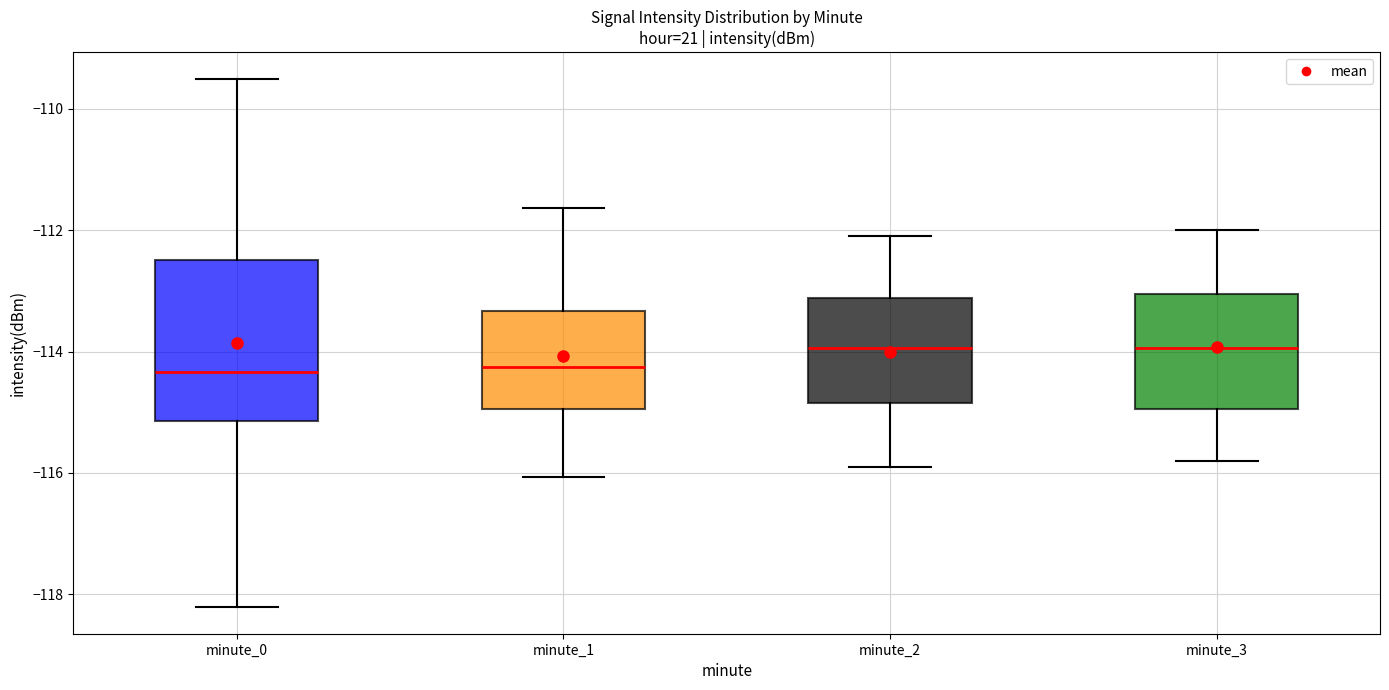

Reading left to right, read every box against the y-axis: the position of its median line, the range the box covers, and the ends of its whiskers. The values are not printed on the chart, so give them approximately, as read against the axis.

minute_0: median -114.4, box -115.2 to -112.4, whiskers -118.2 to -109.6
minute_1: median -114.2, box -115.0 to -113.4, whiskers -116.0 to -111.6
minute_2: median -114.0, box -114.8 to -113.2, whiskers -115.8 to -112.0
minute_3: median -114.0, box -115.0 to -113.0, whiskers -115.8 to -112.0